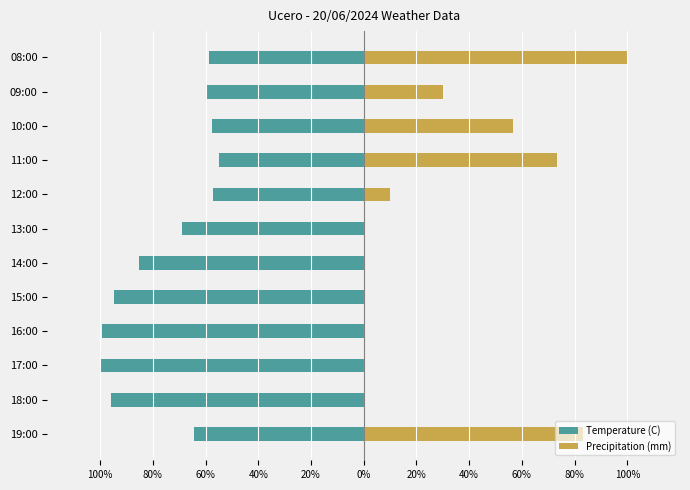

Rank the series by their average value, from highest to lowest.

Precipitation (mm), Temperature (C)